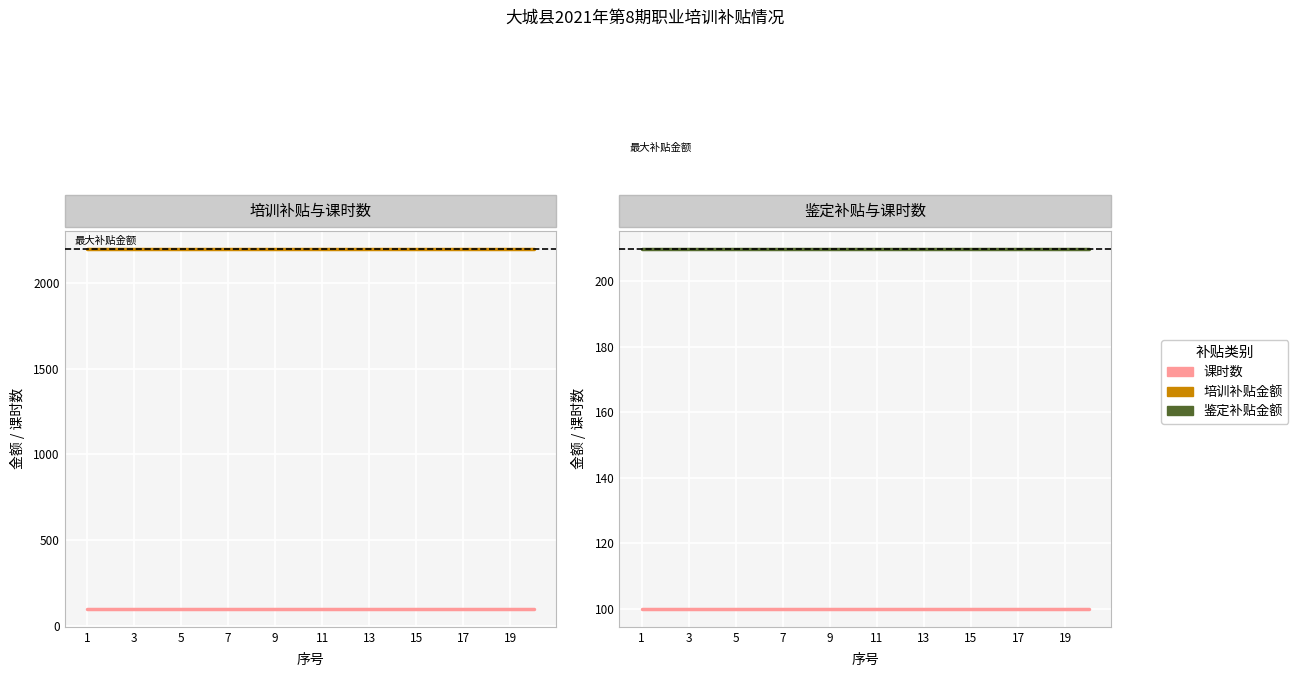

True or false: 培训补贴金额 and 鉴定补贴金额 intersect in this chart.

False